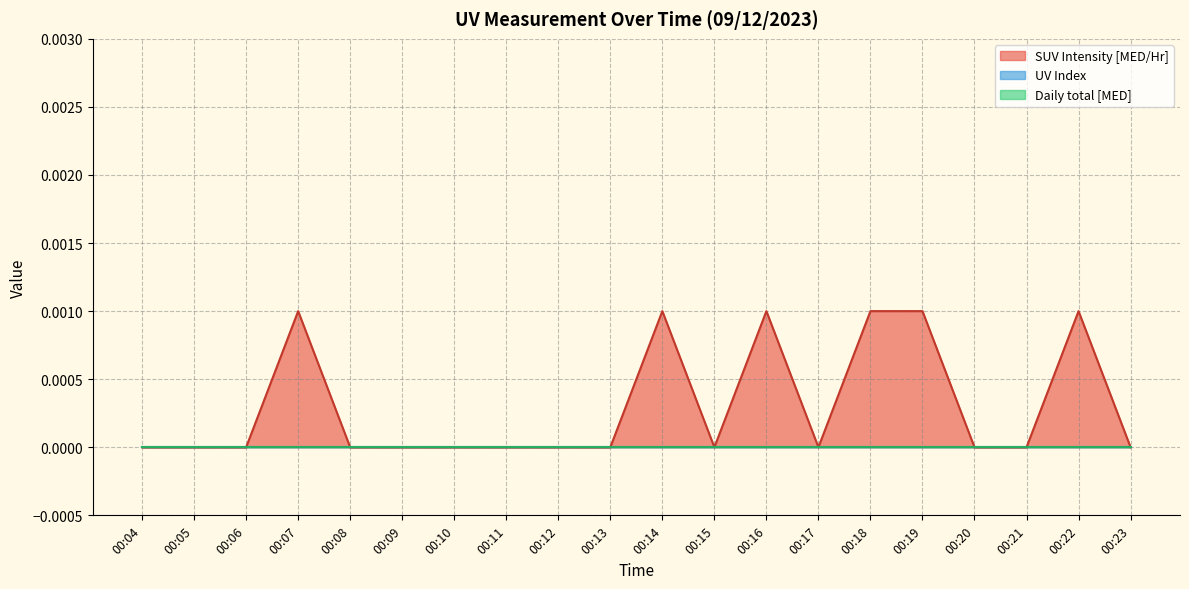

True or false: SUV Intensity [MED/Hr] has more than 2 interior local peaks.

True